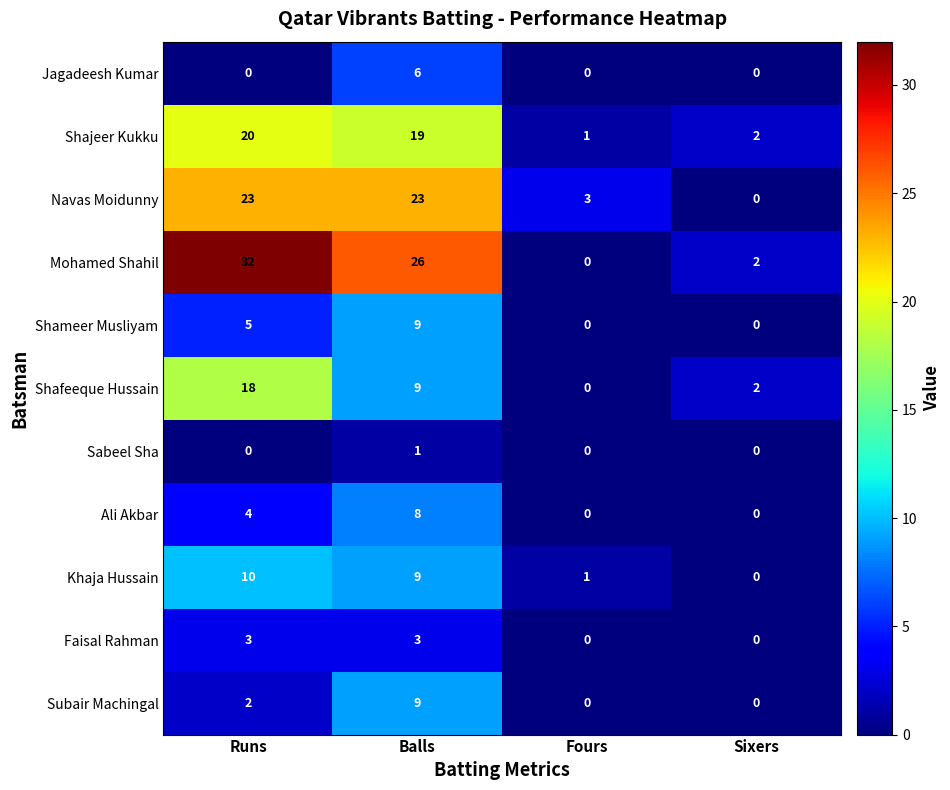

Which category has the highest value across all series?

Runs